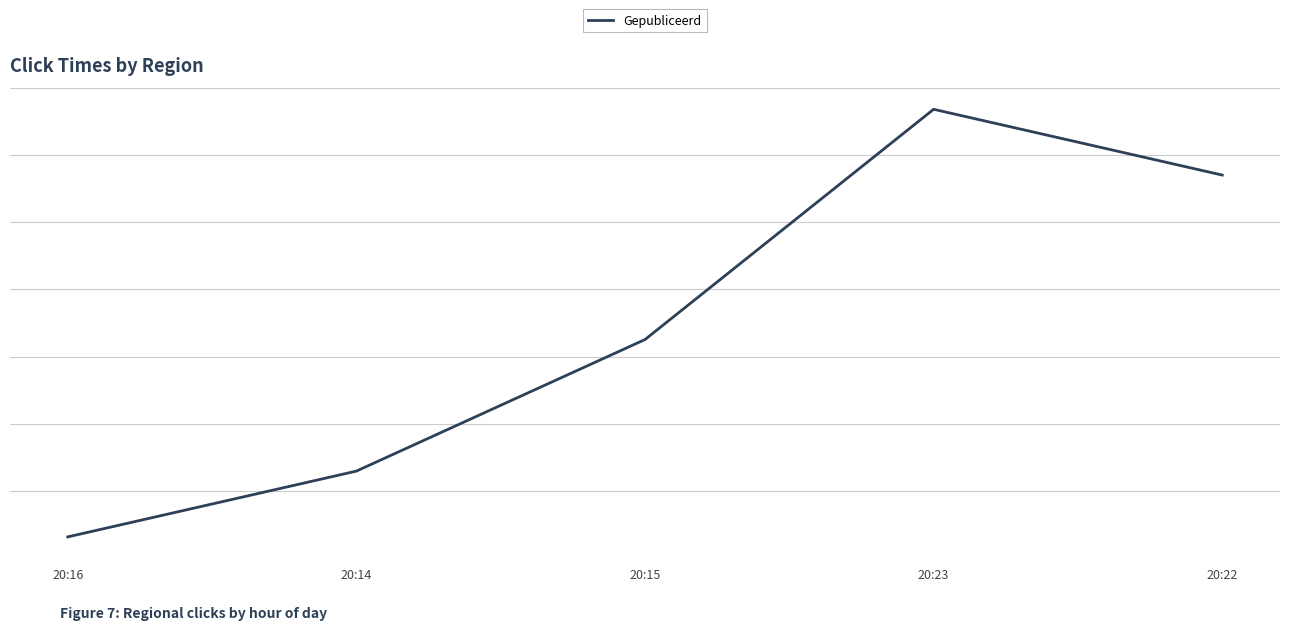

What is the change in value from 20:15 to 20:22?

+38.5